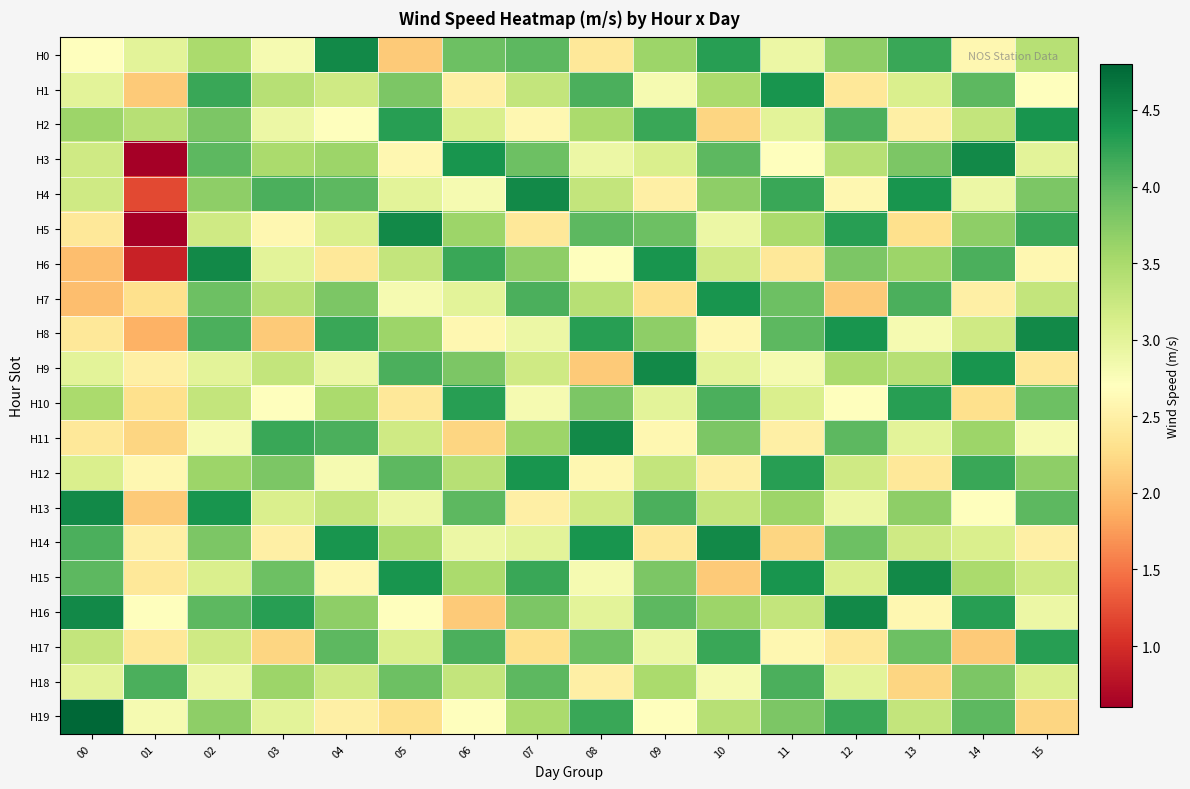

Reading right to left, list all the values displayed in this chart.

H0: 15=3.4	14=2.6	13=4.2	12=3.7	11=2.9	10=4.3	09=3.6	08=2.4	07=4.0	06=3.9	05=2.1	04=4.5	03=2.8	02=3.5	01=3.0	00=2.7
H1: 15=2.7	14=4.0	13=3.1	12=2.4	11=4.4	10=3.5	09=2.8	08=4.1	07=3.3	06=2.5	05=3.8	04=3.2	03=3.4	02=4.2	01=2.1	00=3.0
H2: 15=4.4	14=3.3	13=2.5	12=4.1	11=3.0	10=2.2	09=4.2	08=3.5	07=2.6	06=3.1	05=4.3	04=2.7	03=2.9	02=3.8	01=3.4	00=3.6
H3: 15=3.0	14=4.5	13=3.8	12=3.4	11=2.7	10=4.0	09=3.1	08=2.9	07=3.9	06=4.4	05=2.6	04=3.6	03=3.5	02=4.0	01=0.6	00=3.2
H4: 15=3.8	14=2.9	13=4.4	12=2.6	11=4.2	10=3.7	09=2.5	08=3.3	07=4.5	06=2.8	05=3.0	04=4.0	03=4.1	02=3.7	01=1.2	00=3.2
H5: 15=4.2	14=3.7	13=2.3	12=4.3	11=3.5	10=2.9	09=3.9	08=4.0	07=2.4	06=3.6	05=4.5	04=3.1	03=2.6	02=3.2	01=0.6	00=2.4
H6: 15=2.6	14=4.1	13=3.6	12=3.8	11=2.4	10=3.2	09=4.4	08=2.7	07=3.7	06=4.2	05=3.3	04=2.4	03=3.0	02=4.5	01=0.9	00=2.0
H7: 15=3.3	14=2.5	13=4.1	12=2.1	11=3.9	10=4.4	09=2.3	08=3.4	07=4.1	06=3.0	05=2.8	04=3.8	03=3.4	02=3.9	01=2.3	00=2.0
H8: 15=4.5	14=3.2	13=2.8	12=4.4	11=4.0	10=2.6	09=3.7	08=4.3	07=2.9	06=2.6	05=3.6	04=4.2	03=2.1	02=4.1	01=1.9	00=2.4
H9: 15=2.4	14=4.4	13=3.4	12=3.5	11=2.8	10=3.0	09=4.5	08=2.1	07=3.2	06=3.8	05=4.1	04=2.9	03=3.3	02=3.0	01=2.5	00=3.0
H10: 15=3.9	14=2.3	13=4.3	12=2.7	11=3.1	10=4.1	09=3.0	08=3.8	07=2.8	06=4.3	05=2.4	04=3.5	03=2.7	02=3.3	01=2.3	00=3.5
H11: 15=2.8	14=3.6	13=3.0	12=4.0	11=2.5	10=3.8	09=2.6	08=4.5	07=3.6	06=2.2	05=3.2	04=4.1	03=4.2	02=2.8	01=2.2	00=2.4
H12: 15=3.7	14=4.2	13=2.4	12=3.2	11=4.3	10=2.5	09=3.3	08=2.6	07=4.4	06=3.4	05=4.0	04=2.8	03=3.8	02=3.6	01=2.6	00=3.1
H13: 15=4.0	14=2.7	13=3.7	12=2.9	11=3.6	10=3.3	09=4.1	08=3.2	07=2.5	06=4.0	05=2.9	04=3.3	03=3.1	02=4.4	01=2.1	00=4.5
H14: 15=2.5	14=3.1	13=3.2	12=3.9	11=2.2	10=4.5	09=2.4	08=4.4	07=3.0	06=2.9	05=3.5	04=4.4	03=2.5	02=3.8	01=2.5	00=4.1
H15: 15=3.2	14=3.5	13=4.5	12=3.1	11=4.4	10=2.1	09=3.8	08=2.8	07=4.2	06=3.5	05=4.4	04=2.6	03=3.9	02=3.1	01=2.4	00=4.0
H16: 15=2.9	14=4.3	13=2.6	12=4.5	11=3.3	10=3.6	09=4.0	08=3.0	07=3.8	06=2.1	05=2.7	04=3.7	03=4.3	02=4.0	01=2.7	00=4.5
H17: 15=4.3	14=2.1	13=3.9	12=2.4	11=2.6	10=4.2	09=2.9	08=3.9	07=2.3	06=4.1	05=3.1	04=4.0	03=2.2	02=3.2	01=2.4	00=3.3
H18: 15=3.1	14=3.8	13=2.2	12=3.0	11=4.1	10=2.8	09=3.5	08=2.5	07=4.0	06=3.3	05=3.9	04=3.2	03=3.6	02=2.9	01=4.1	00=3.0
H19: 15=2.2	14=4.0	13=3.3	12=4.2	11=3.8	10=3.4	09=2.7	08=4.2	07=3.5	06=2.7	05=2.3	04=2.5	03=3.0	02=3.7	01=2.8	00=4.8